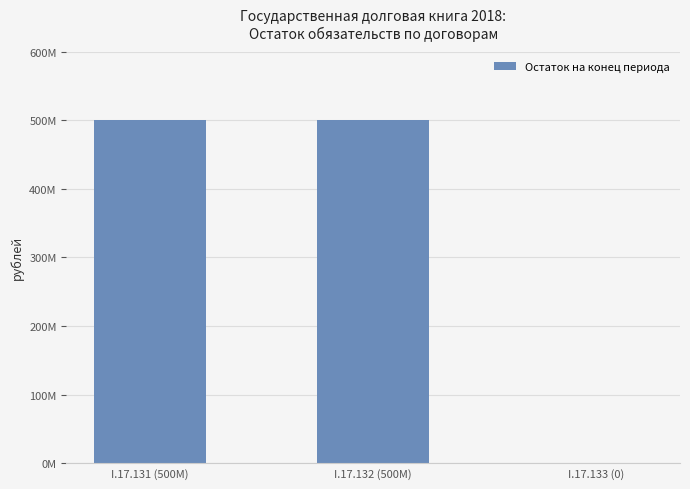

True or false: the data shows 787620416 at I.17.131 (500M).

False